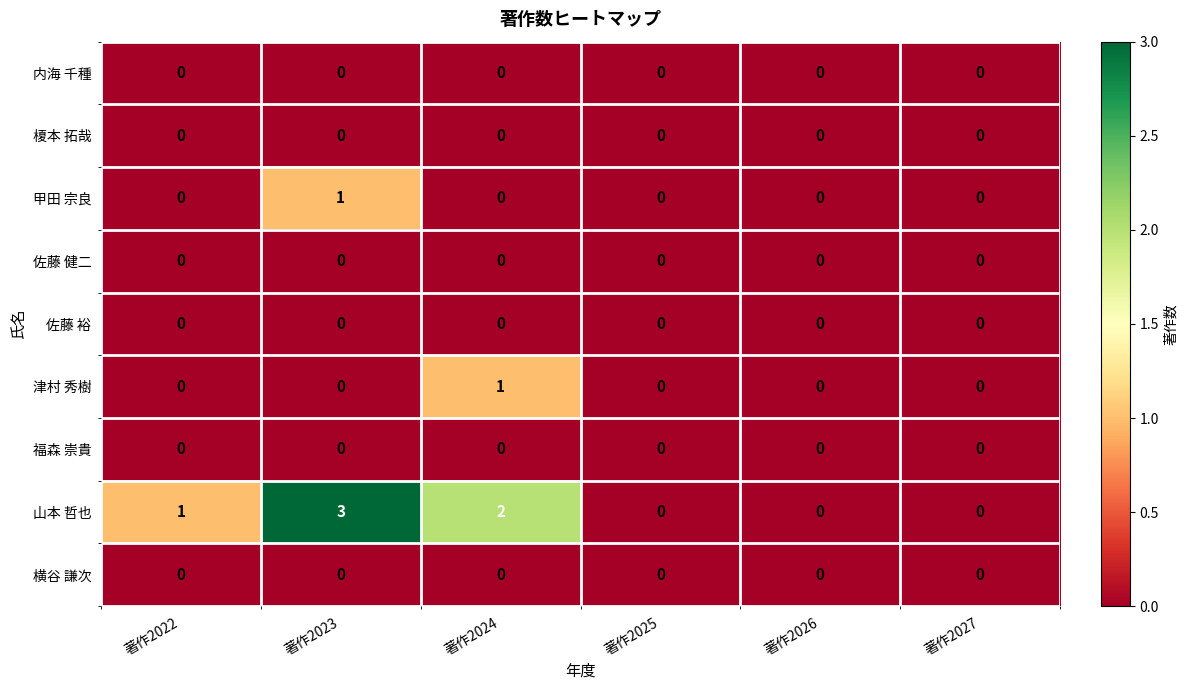

At which category is the sum across all series the highest?

著作2023